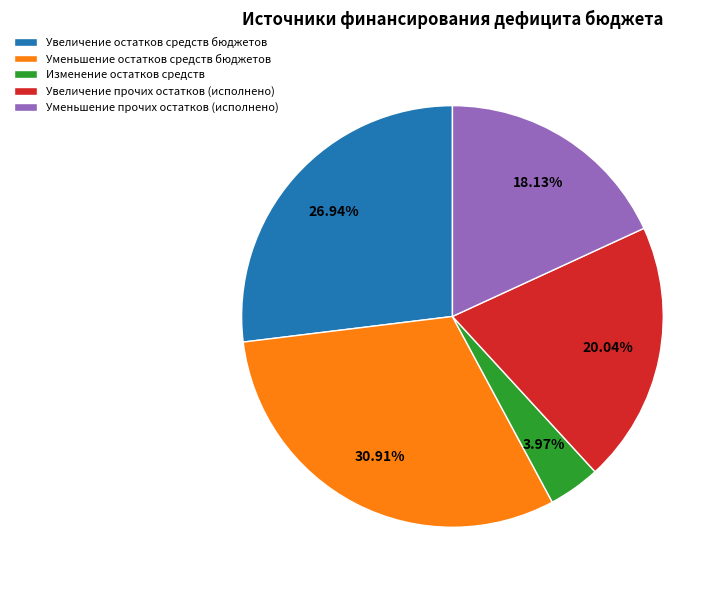

Approximately how many times larger is the value at Изменение остатков средств compared to Уменьшение прочих остатков (исполнено)?

0.2